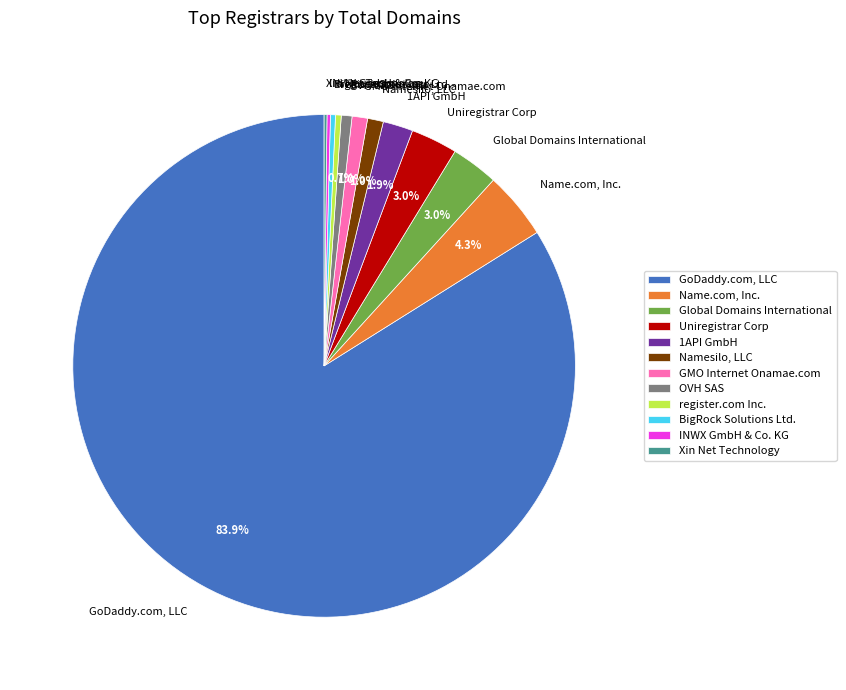

Between GoDaddy.com, LLC and 1API GmbH, which is larger?

GoDaddy.com, LLC